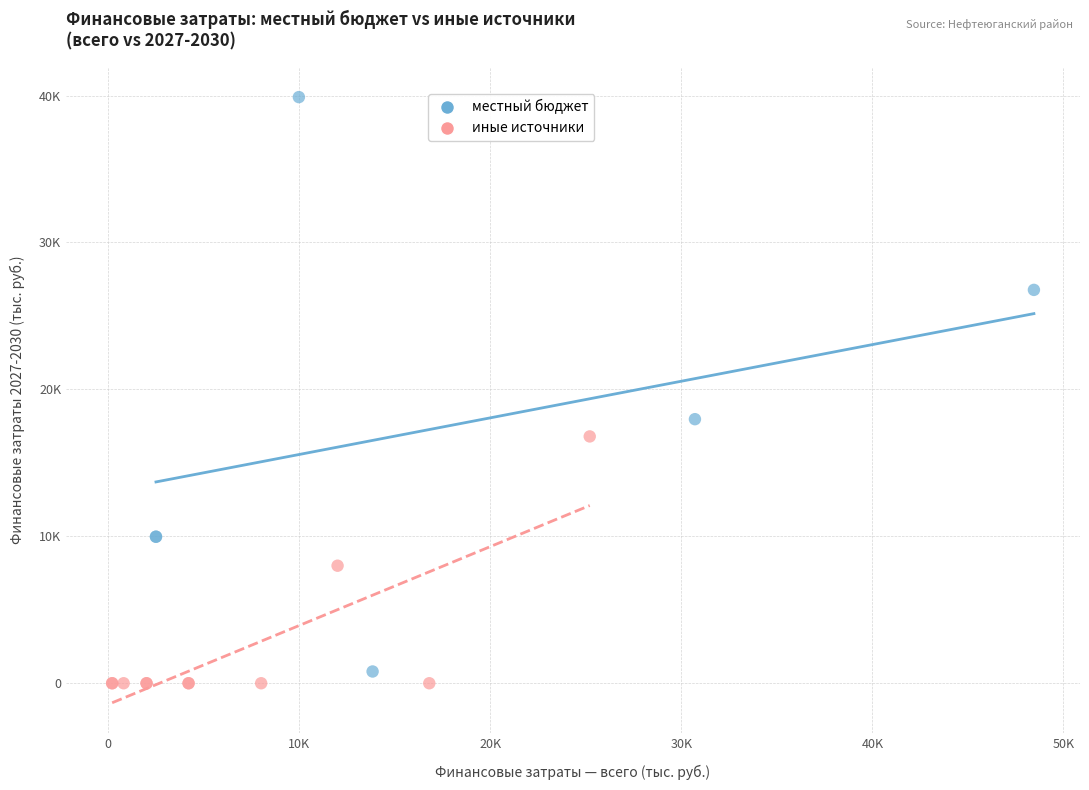

Which series has the widest spread of Y values?

местный бюджет